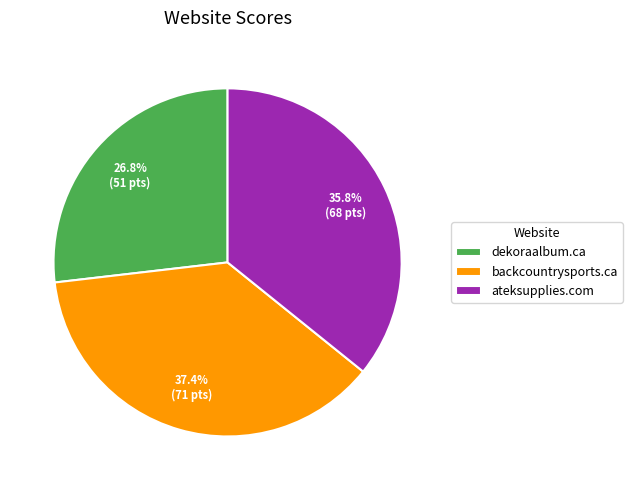

Does backcountrysports.ca account for over 50% of the chart?

No